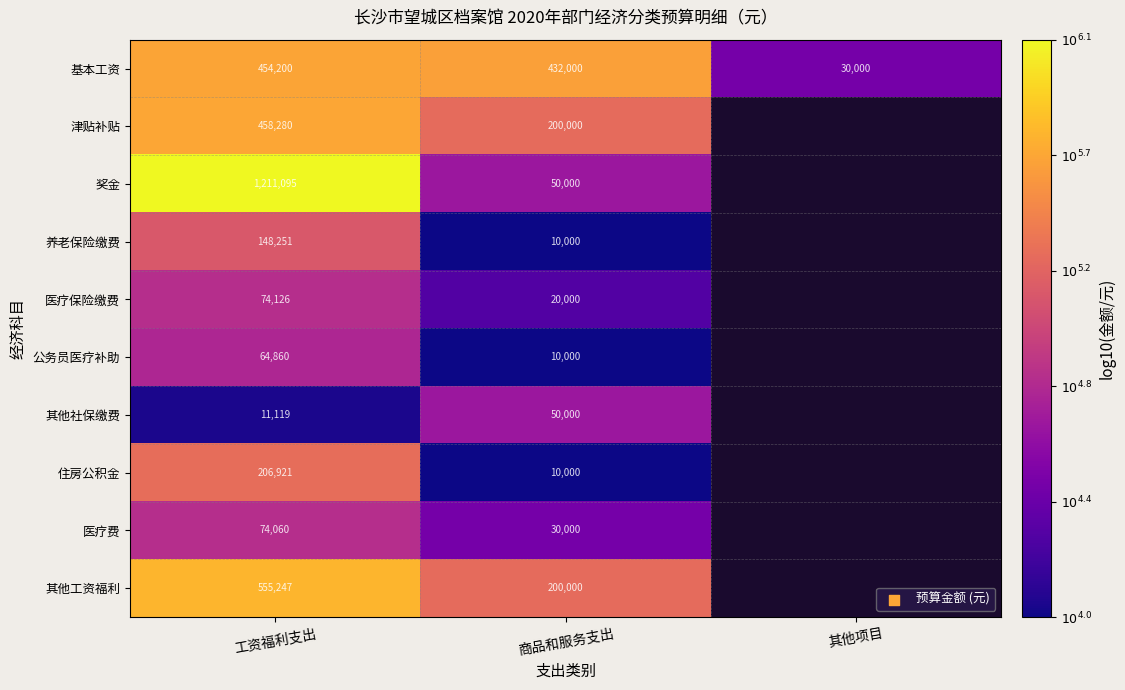

At which category does the chart reach its minimum across all series?

商品和服务支出